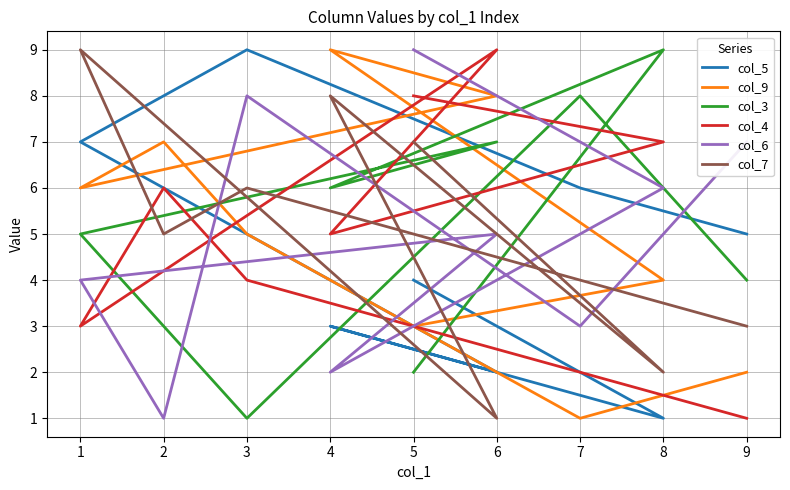

At which category does col_3 reach its first local peak?

7